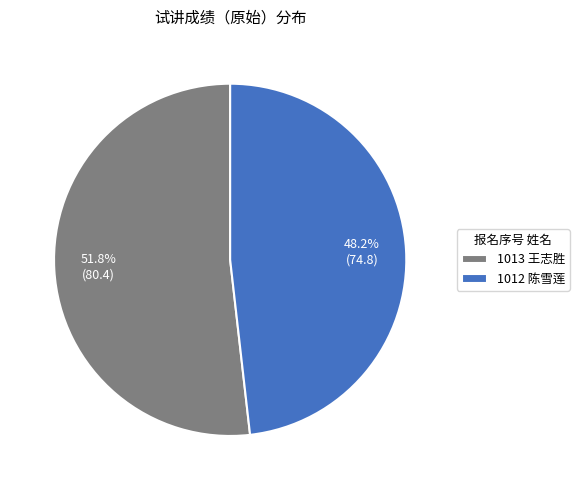

How much of the chart is everything except 1012 陈雪莲?

51.8%